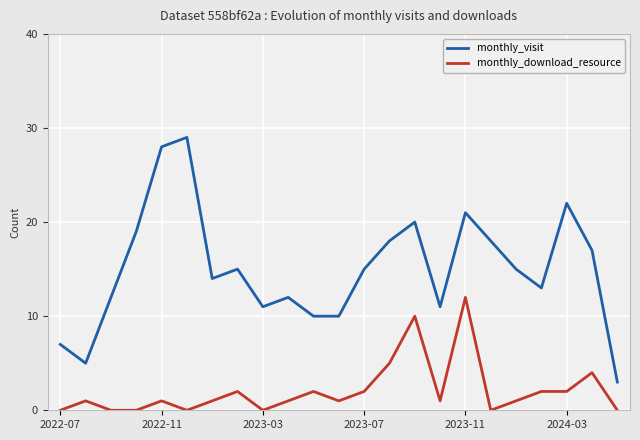

List the series in order of their peak value, lowest first.

monthly_download_resource, monthly_visit